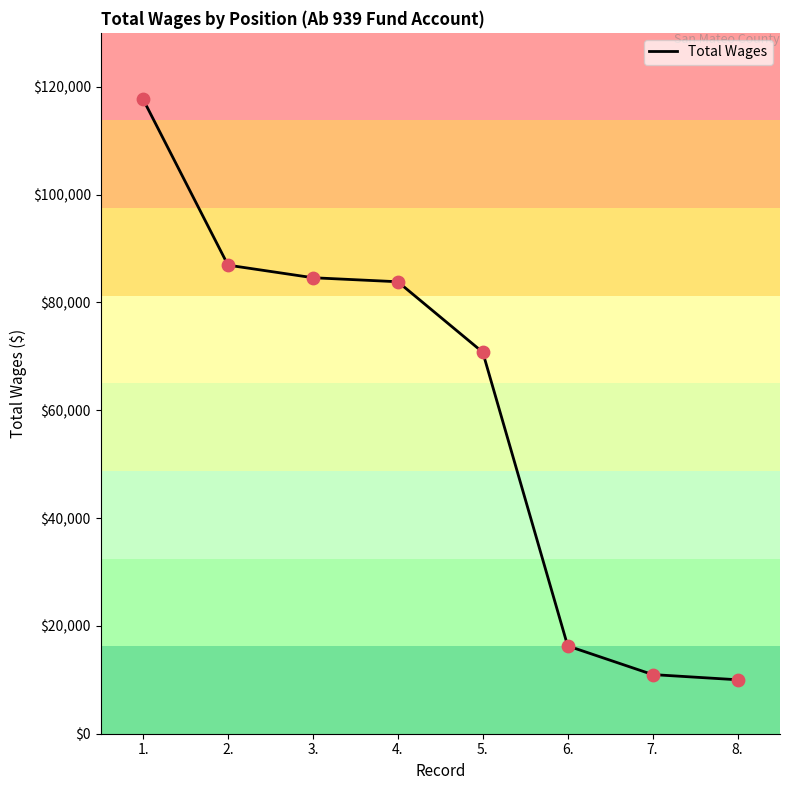

Which has a higher value, 2. or 3.?

2.